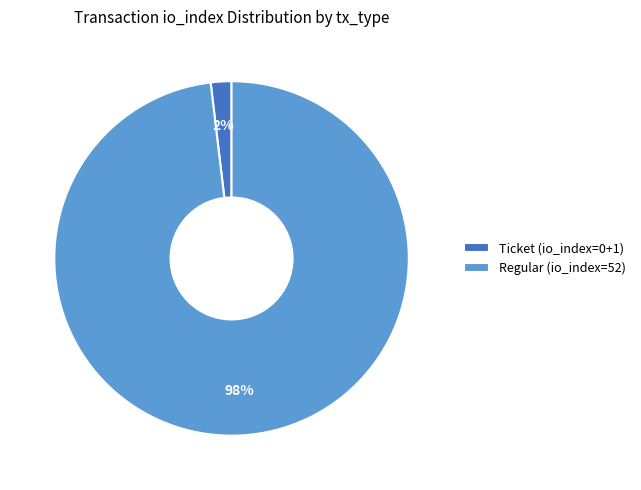

To the nearest percent, what is the difference between the largest and smallest slice percentages?

96%